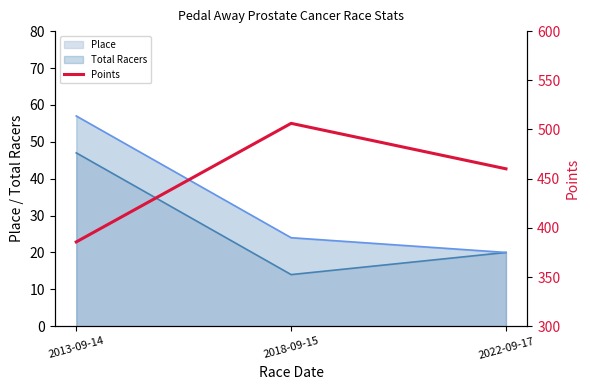

At which label is Place closest to 30?

2022-09-17